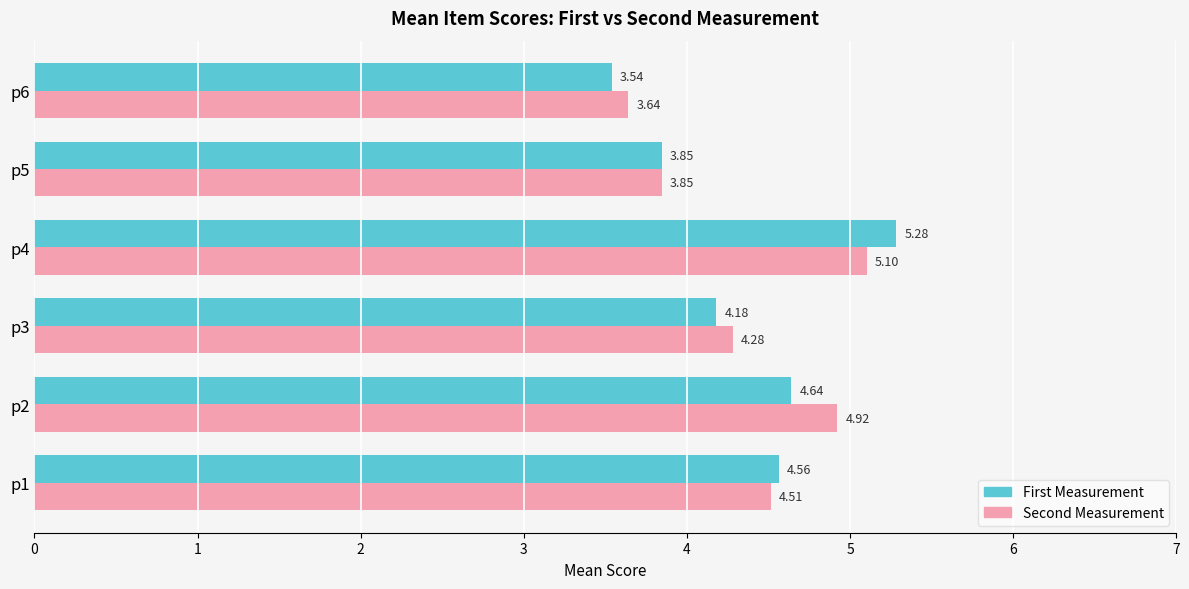

Which series has the largest range (max minus min)?

First Measurement